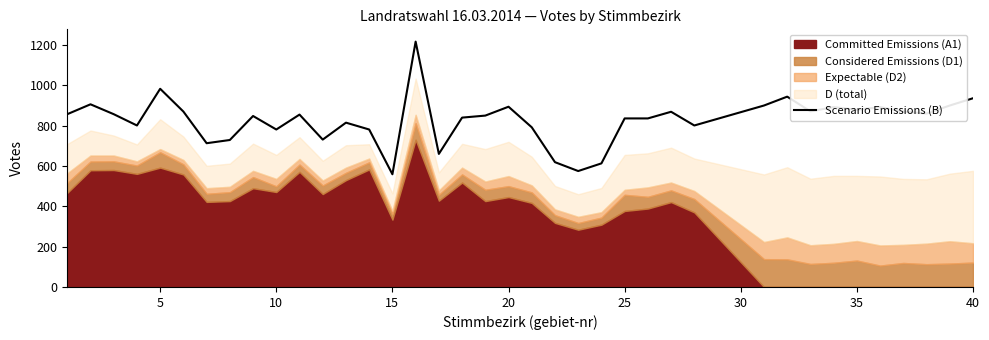

What is the lowest value of the Scenario Emissions (B) series?

559